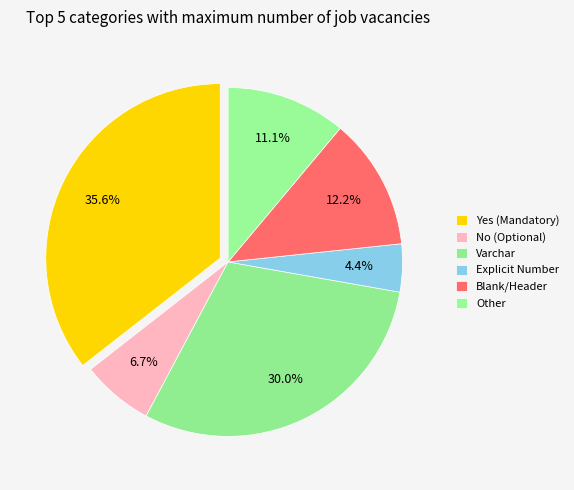

How many segments does this pie chart have?

6